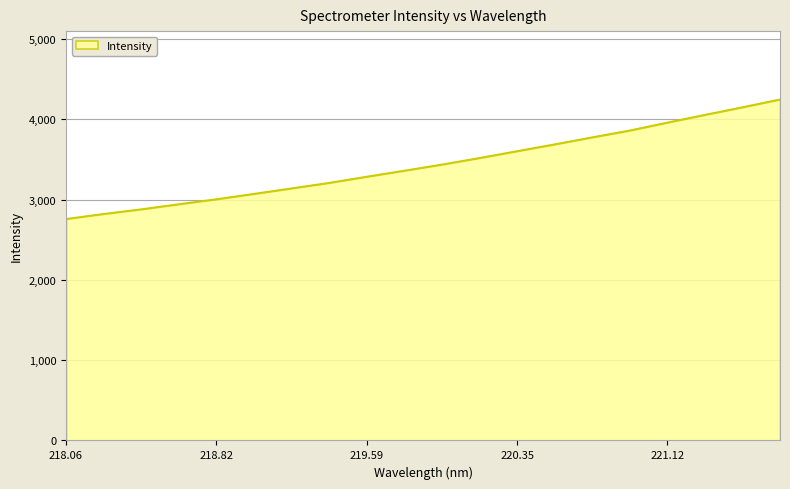

What is the minimum value shown in the chart?

2761.0